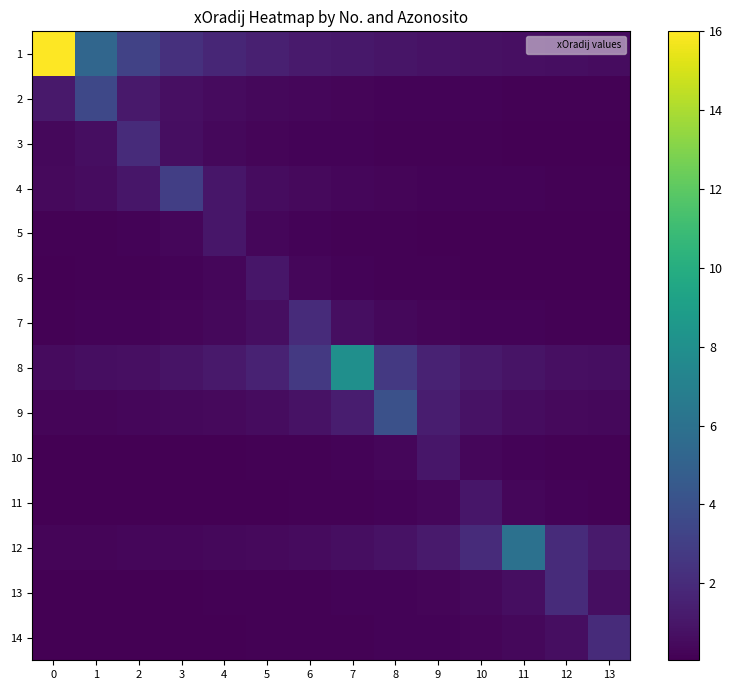

Reading left to right, list all the values displayed in this chart.

1: 0=16.0	1=5.3	2=3.2	3=2.3	4=1.8	5=1.5	6=1.2	7=1.1	8=0.9	9=0.8	10=0.8	11=0.7	12=0.6	13=0.6
2: 0=1.2	1=3.5	2=1.2	3=0.7	4=0.5	5=0.4	6=0.3	7=0.3	8=0.2	9=0.2	10=0.2	11=0.2	12=0.2	13=0.1
3: 0=0.4	1=0.7	2=2.0	3=0.7	4=0.4	5=0.3	6=0.2	7=0.2	8=0.2	9=0.1	10=0.1	11=0.1	12=0.1	13=0.1
4: 0=0.4	1=0.6	2=1.0	3=3.0	4=1.0	5=0.6	6=0.4	7=0.3	8=0.3	9=0.2	10=0.2	11=0.2	12=0.2	13=0.1
5: 0=0.1	1=0.1	2=0.2	3=0.3	4=1.0	5=0.3	6=0.2	7=0.1	8=0.1	9=0.1	10=0.1	11=0.1	12=0.1	13=0.1
6: 0=0.1	1=0.1	2=0.1	3=0.2	4=0.3	5=1.0	6=0.3	7=0.2	8=0.1	9=0.1	10=0.1	11=0.1	12=0.1	13=0.1
7: 0=0.2	1=0.2	2=0.2	3=0.3	4=0.4	5=0.7	6=2.0	7=0.7	8=0.4	9=0.3	10=0.2	11=0.2	12=0.2	13=0.1
8: 0=0.5	1=0.6	2=0.7	3=0.9	4=1.1	5=1.6	6=2.7	7=8.0	8=2.7	9=1.6	10=1.1	11=0.9	12=0.7	13=0.6
9: 0=0.2	1=0.3	2=0.3	3=0.4	4=0.4	5=0.6	6=0.8	7=1.3	8=4.0	9=1.3	10=0.8	11=0.6	12=0.4	13=0.4
10: 0=0.1	1=0.1	2=0.1	3=0.1	4=0.1	5=0.1	6=0.1	7=0.2	8=0.3	9=1.0	10=0.3	11=0.2	12=0.1	13=0.1
11: 0=0.0	1=0.1	2=0.1	3=0.1	4=0.1	5=0.1	6=0.1	7=0.1	8=0.2	9=0.3	10=1.0	11=0.3	12=0.2	13=0.1
12: 0=0.3	1=0.3	2=0.3	3=0.4	4=0.4	5=0.5	6=0.5	7=0.7	8=0.9	9=1.2	10=2.0	11=6.0	12=2.0	13=1.2
13: 0=0.1	1=0.1	2=0.1	3=0.1	4=0.1	5=0.1	6=0.2	7=0.2	8=0.2	9=0.3	10=0.4	11=0.7	12=2.0	13=0.7
14: 0=0.1	1=0.1	2=0.1	3=0.1	4=0.1	5=0.1	6=0.1	7=0.2	8=0.2	9=0.2	10=0.3	11=0.4	12=0.7	13=2.0